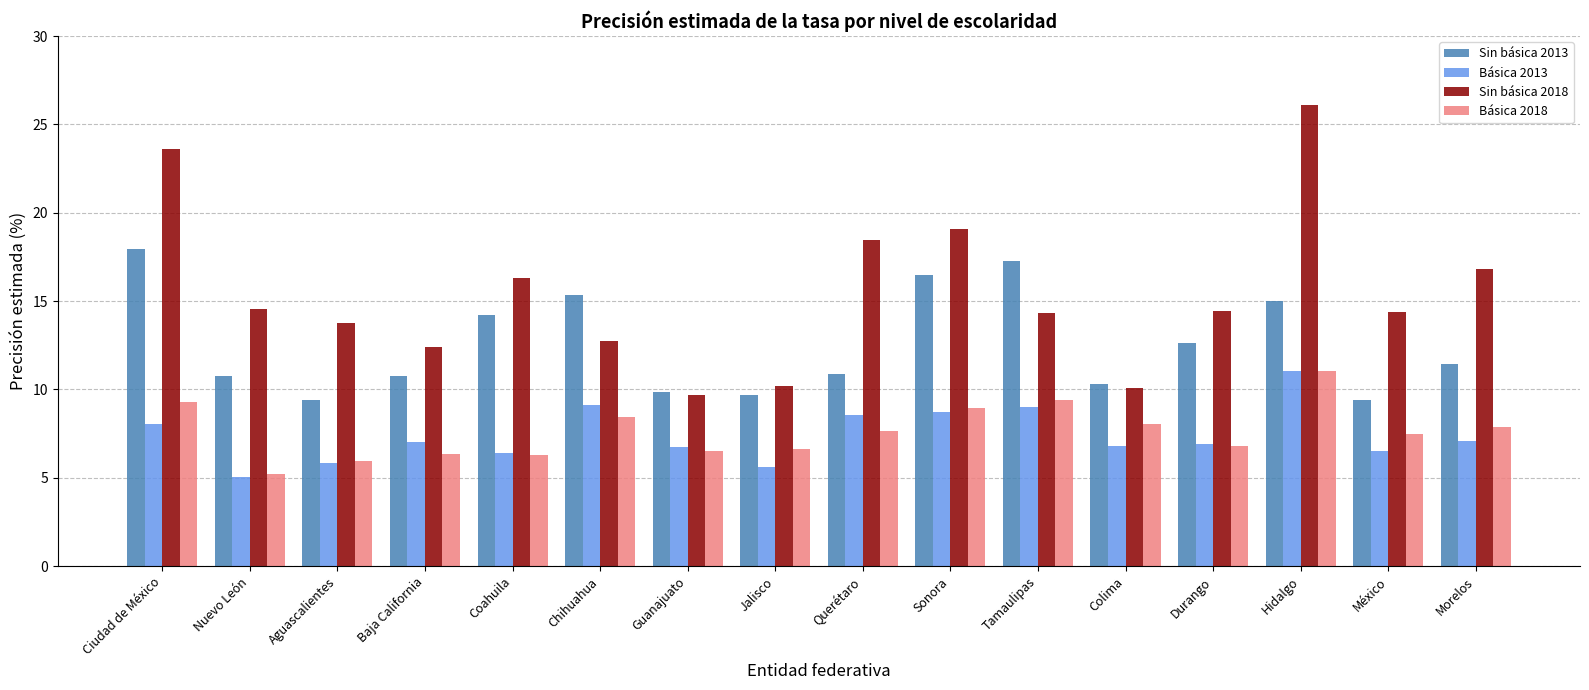

At how many categories does at least one series exceed 15?

8